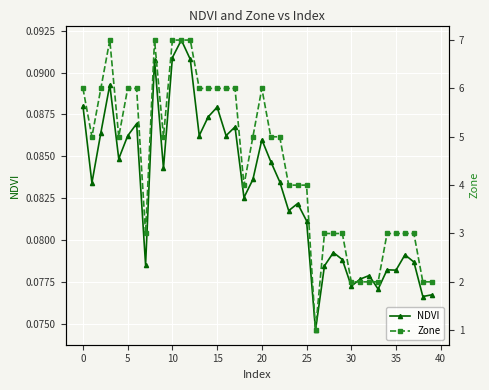

Which series has the largest range (max minus min)?

Zone